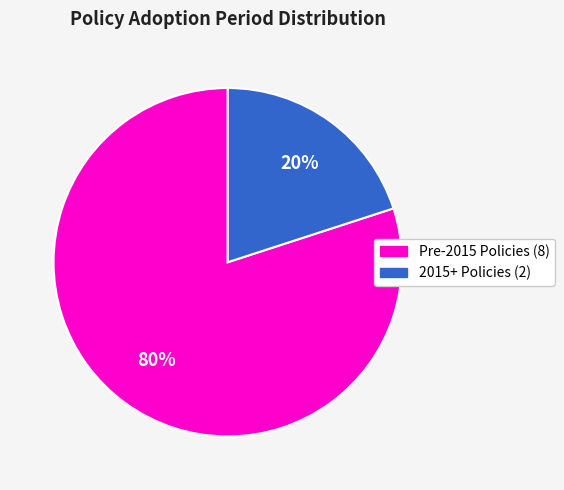

Is there a majority slice in this chart?

Yes